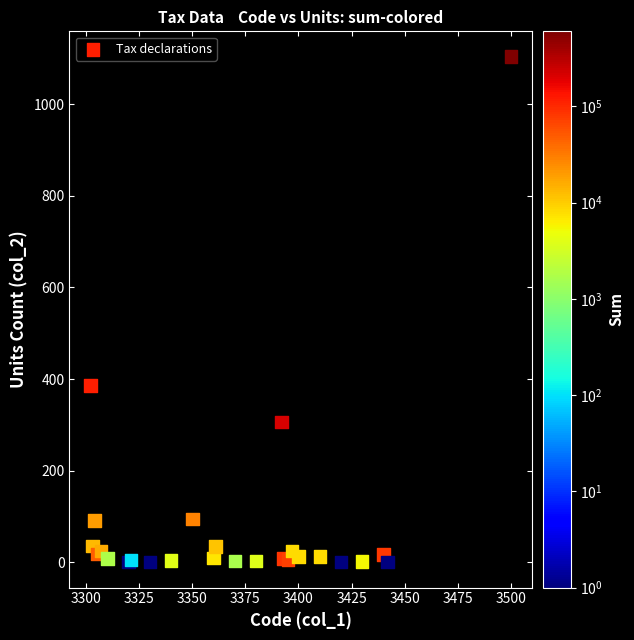

What Y value in the scatter plot is closest to 552?

386